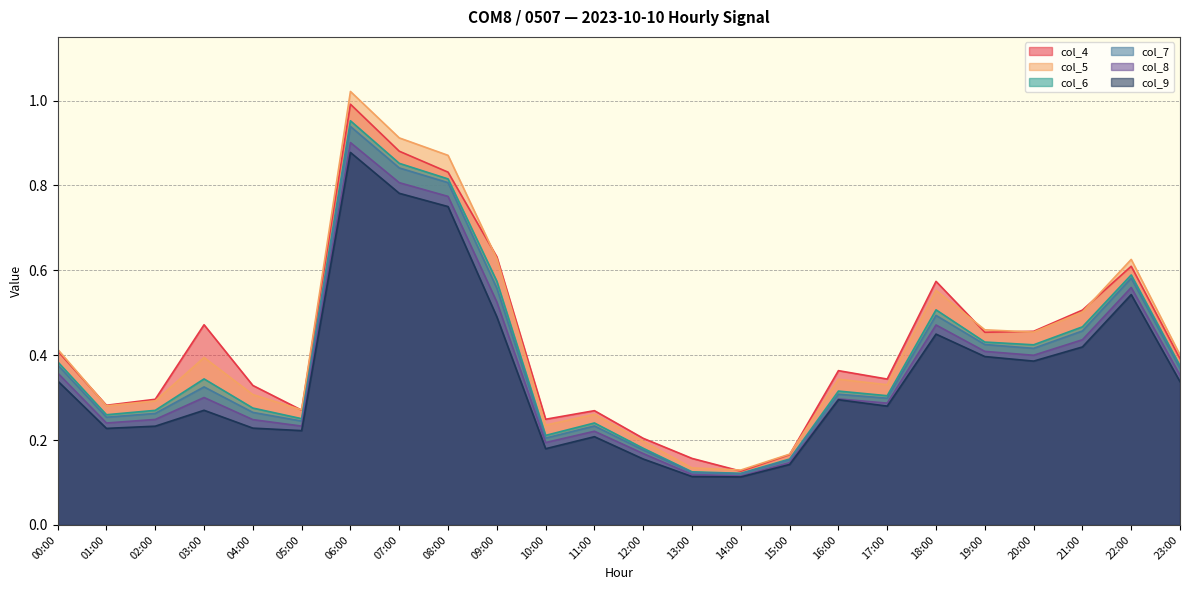

What position from the right is 04:00?

20